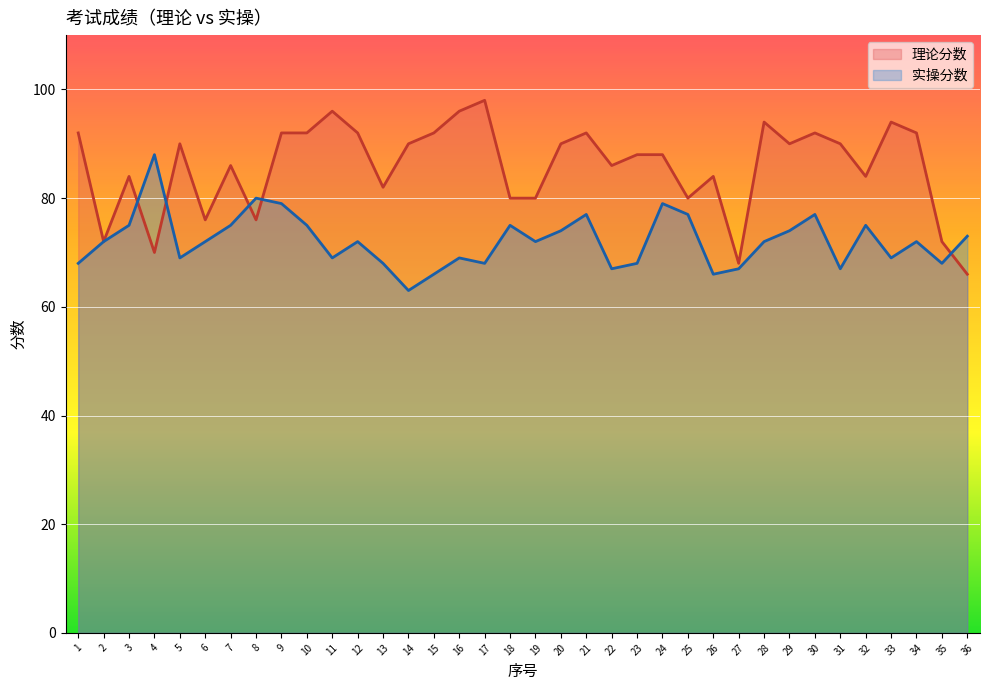

How many lines are shown in the chart?

2